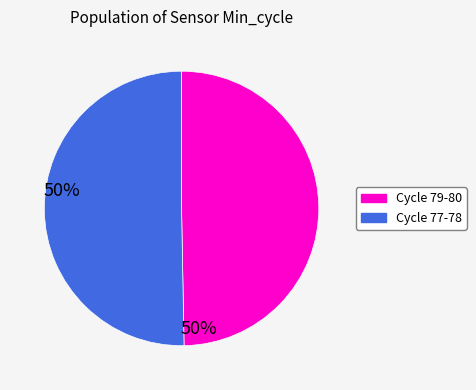

Does any single category account for the majority?

Yes